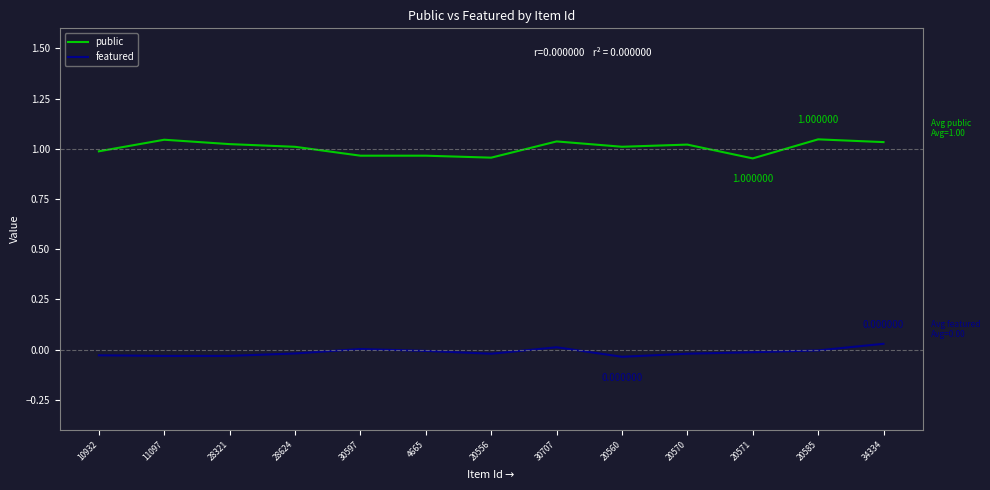

List the series in order of their overall mean, lowest first.

featured, public